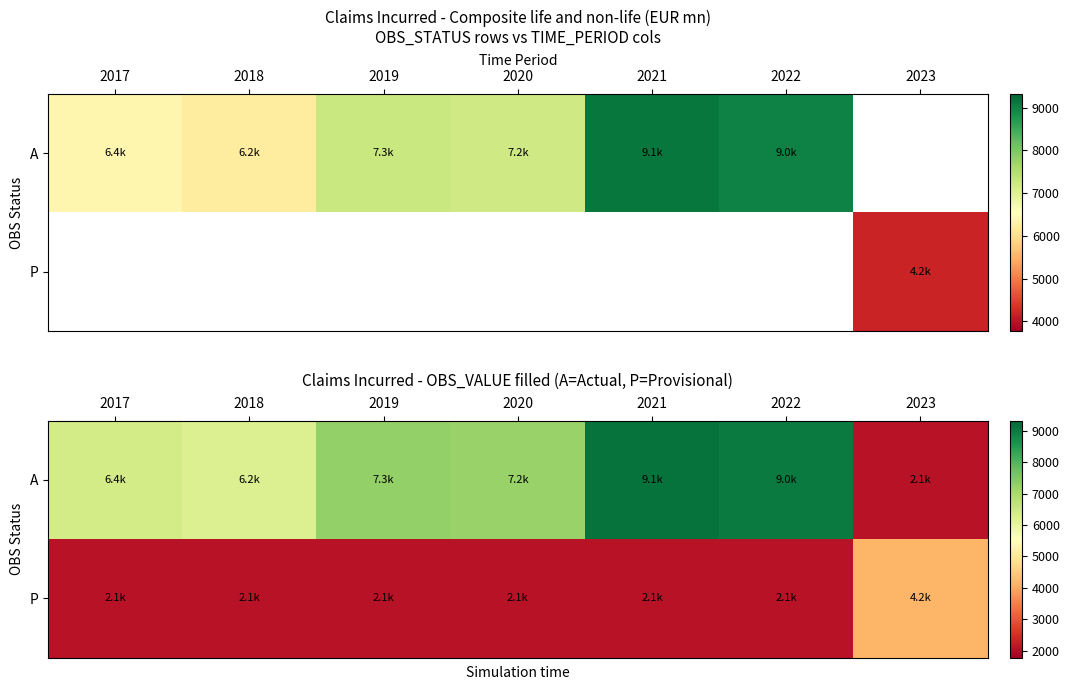

What is the sum of the A values at 2020 and 2017?

13583.4